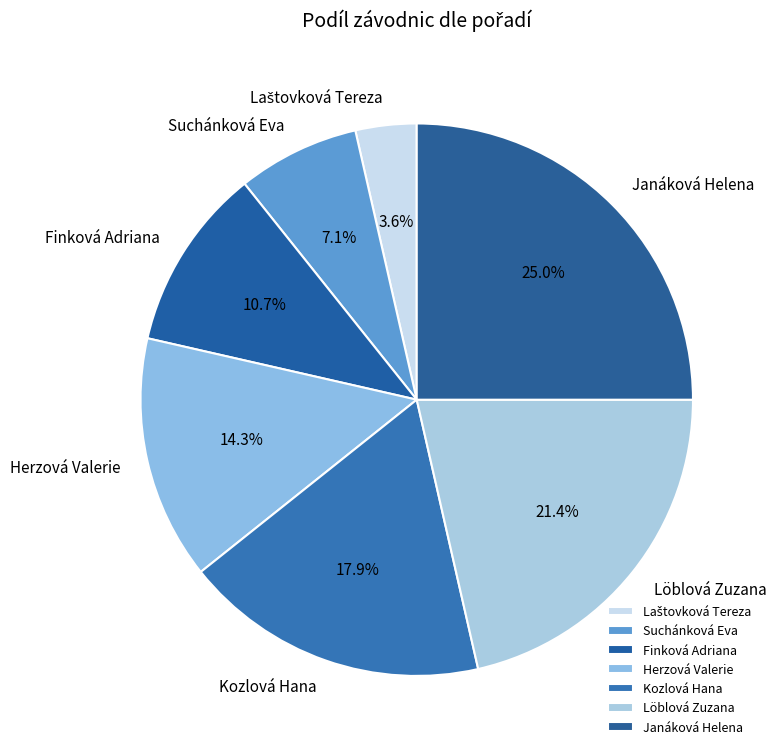

Is the sum of Finková Adriana and Kozlová Hana greater than half?

No